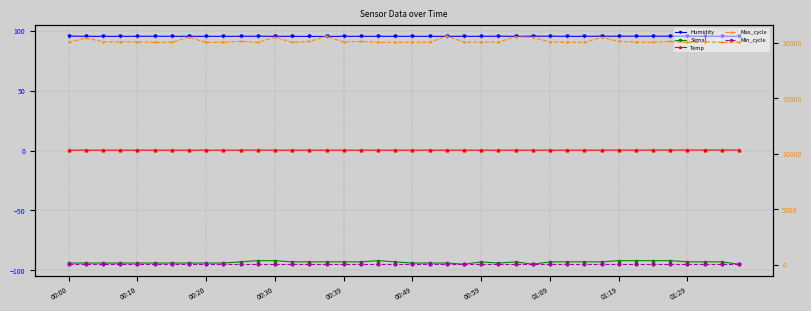

What is the lowest value of the Max_cycle series?

20021.0